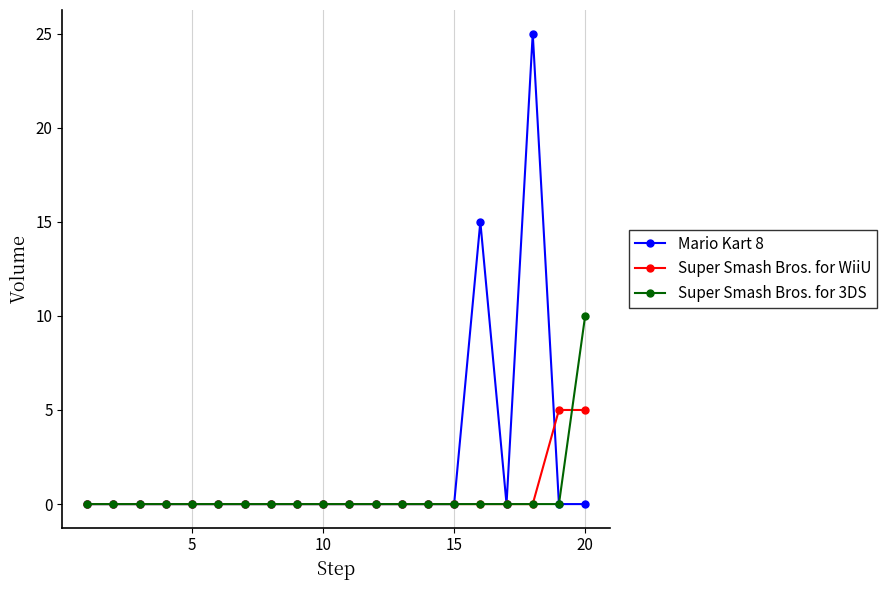

Which series has the largest total across all categories?

Mario Kart 8